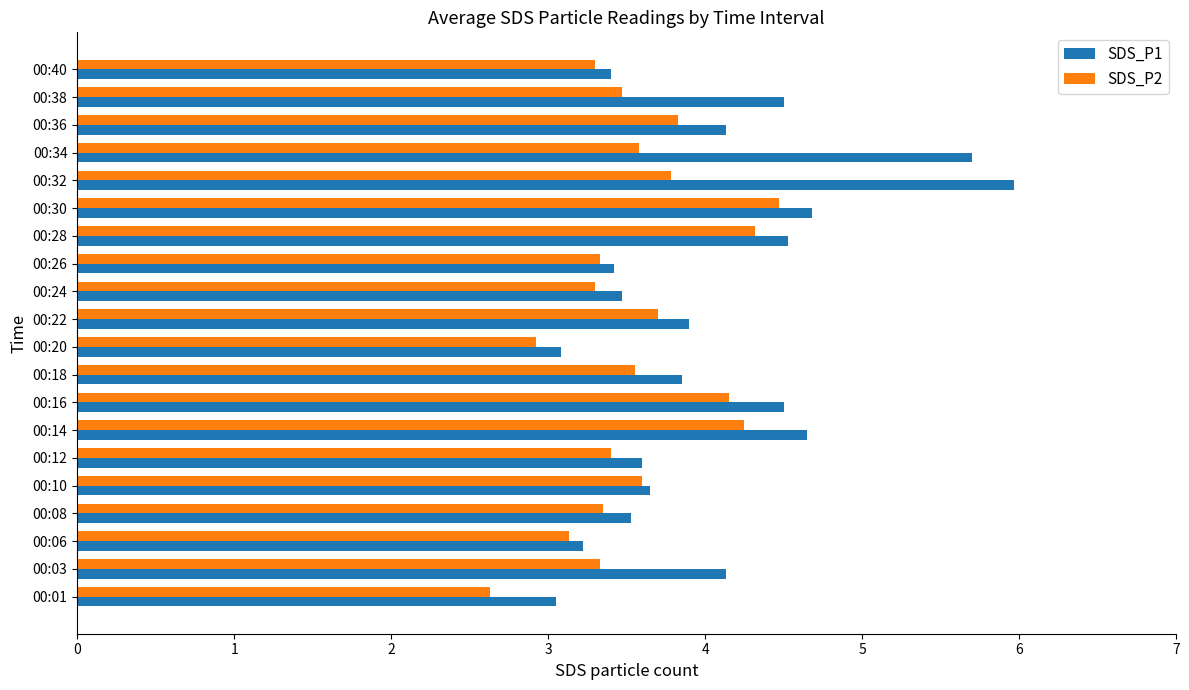

Between 00:22 and 00:30, which series saw the biggest shift?

SDS_P1